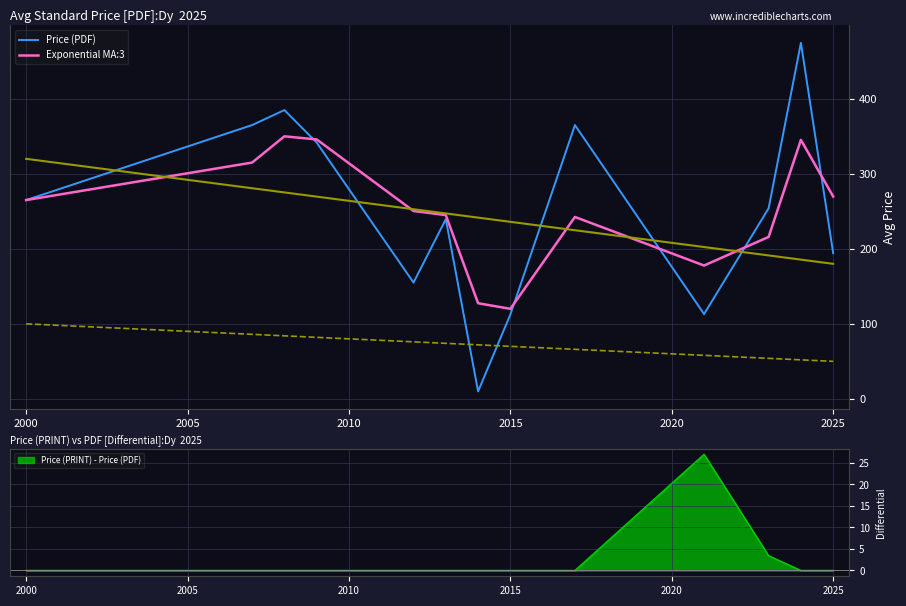

List the series in order of their overall mean, highest first.

Price (PDF), Exponential MA:3